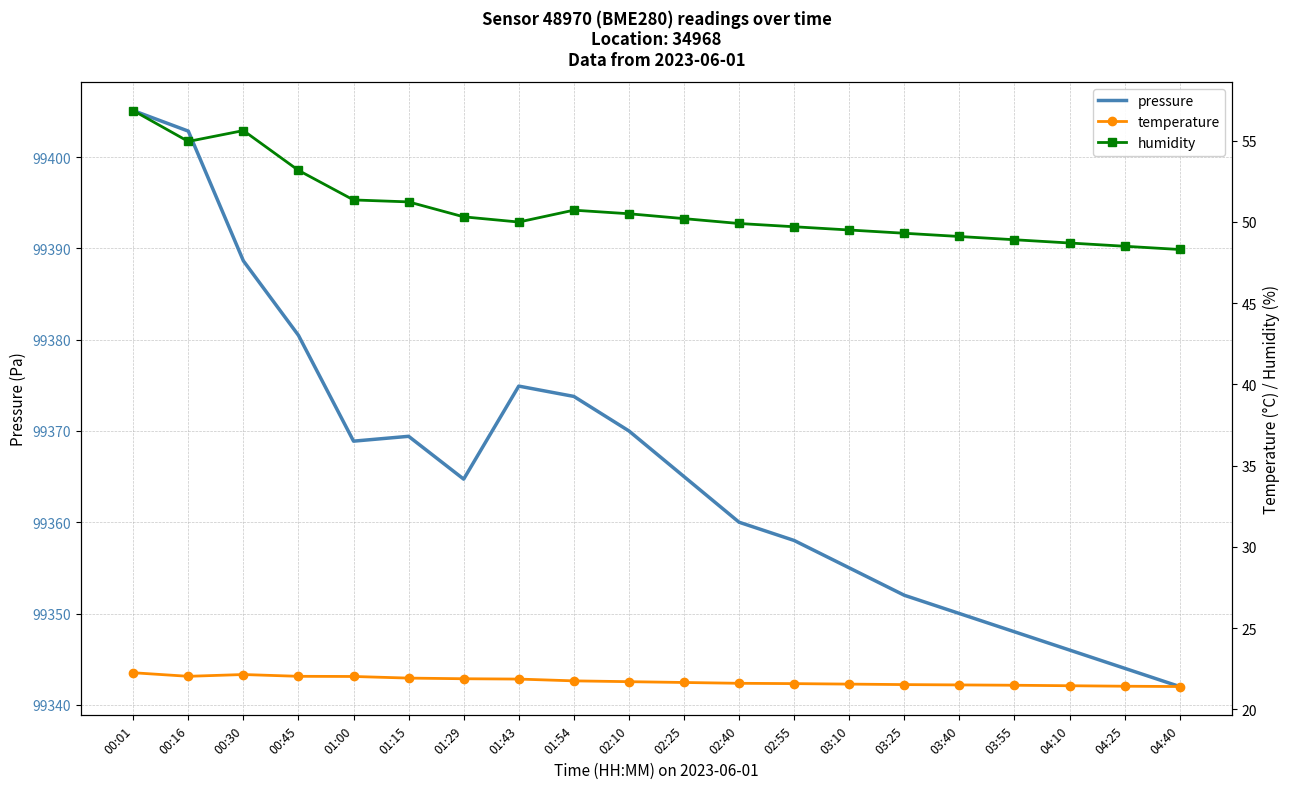

At which category does humidity reach its first local peak?

00:30